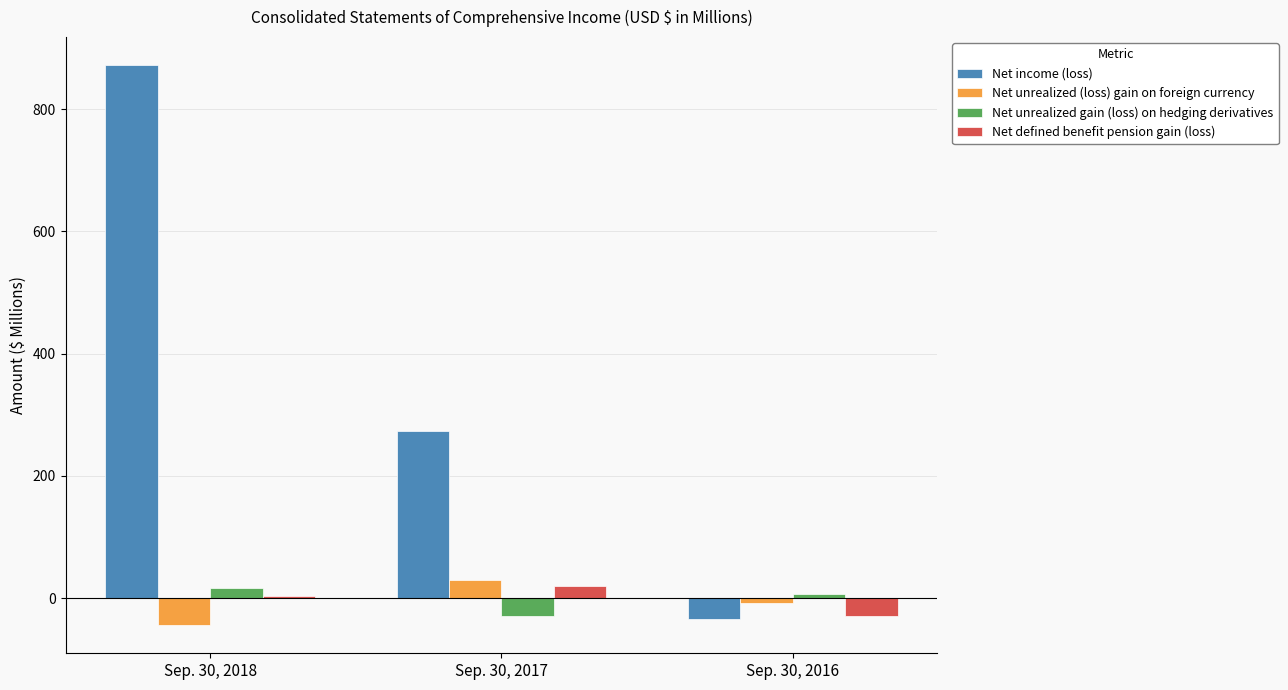

What is the value of the Net unrealized (loss) gain on foreign currency bar at the 1st from the left?

-44.3